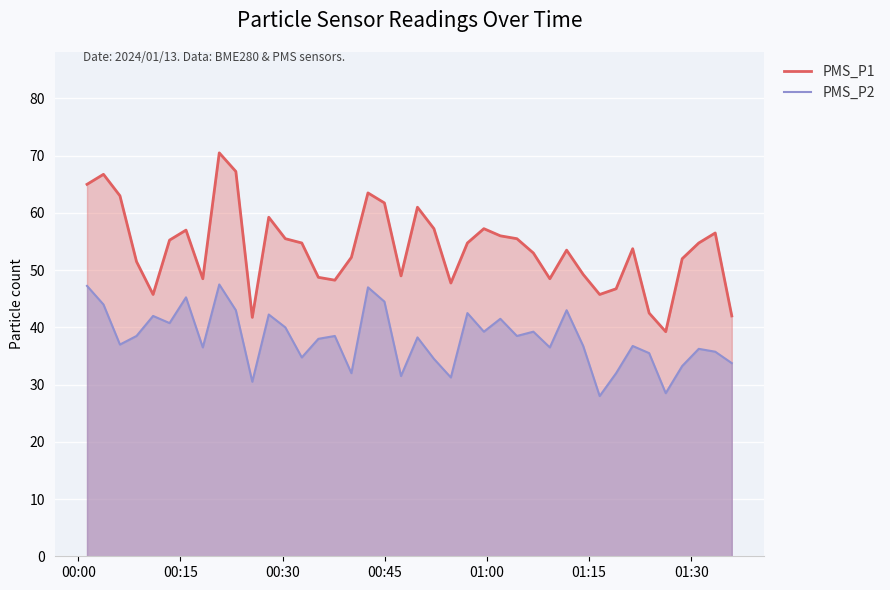

How many series are shown in this chart?

2